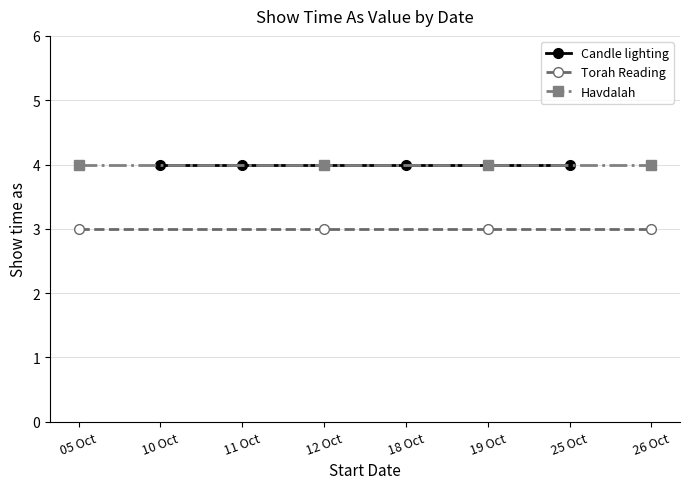

What is the maximum value for Havdalah?

4